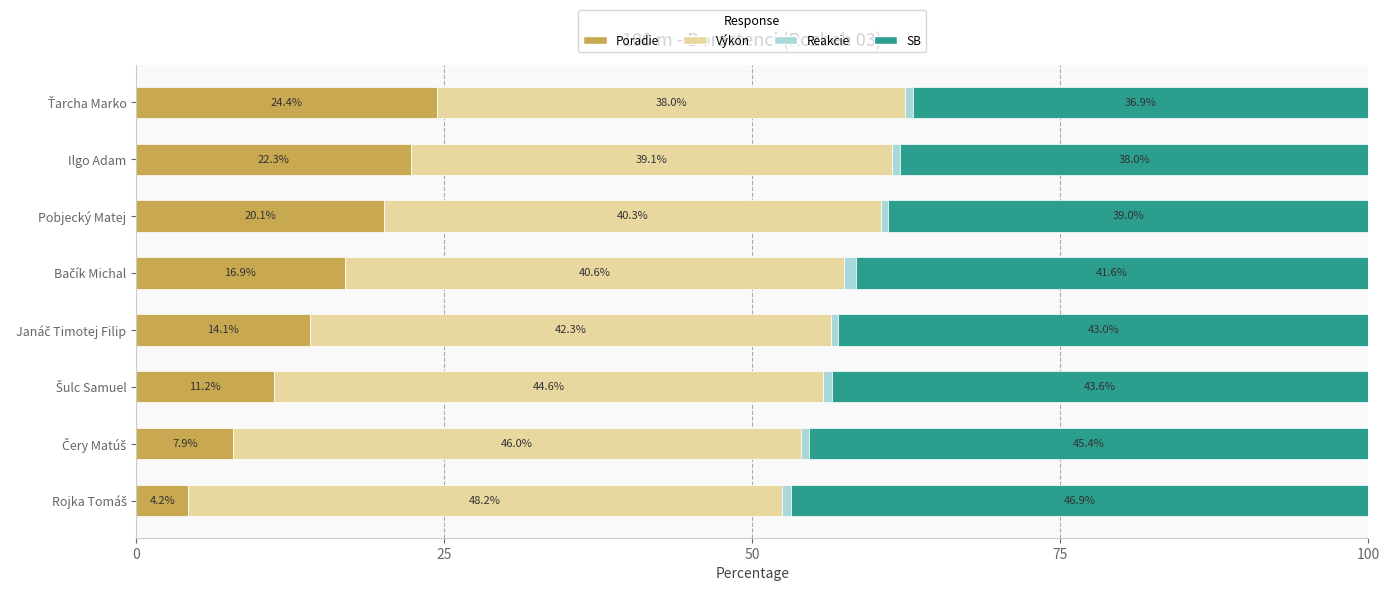

What is the difference between the maximum and minimum values in the Poradie series?

20.2